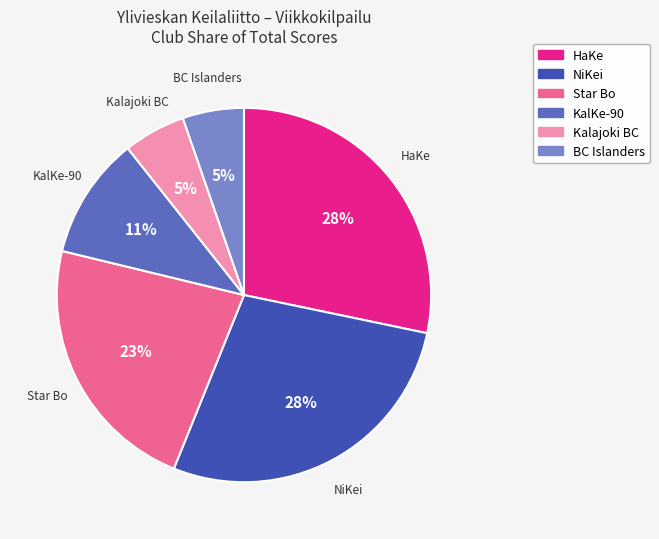

To the nearest percent, what is the difference between the largest and smallest slice percentages?

23%